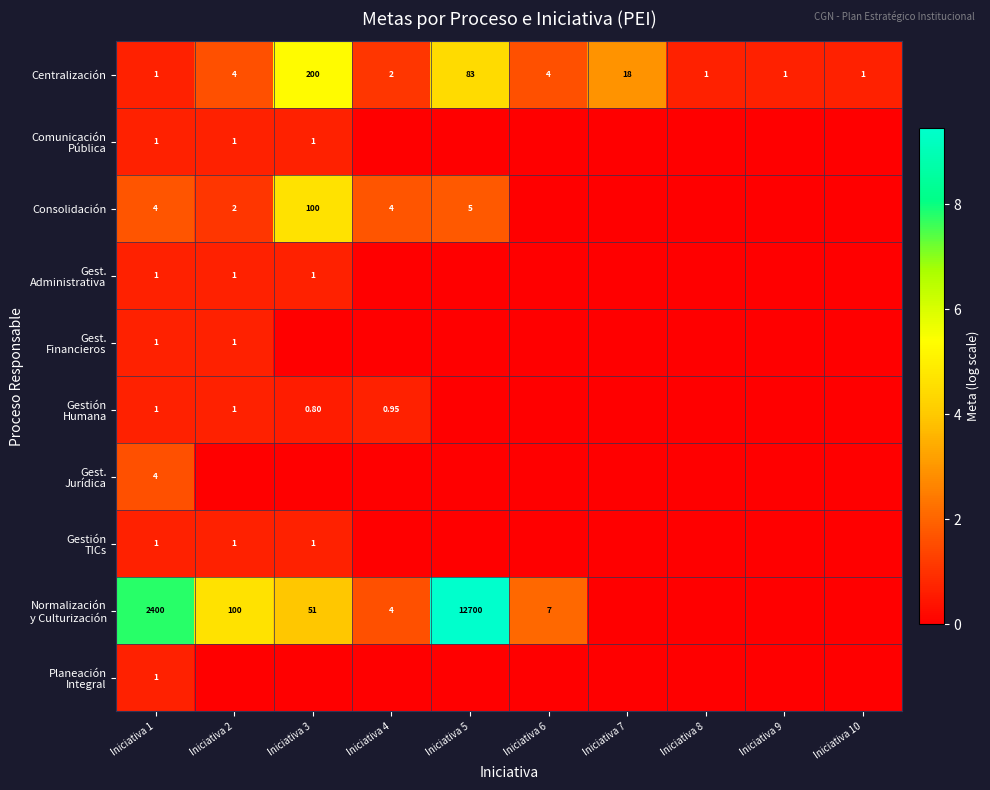

What is the spread (max minus min) of values at Iniciativa 5?

9.4